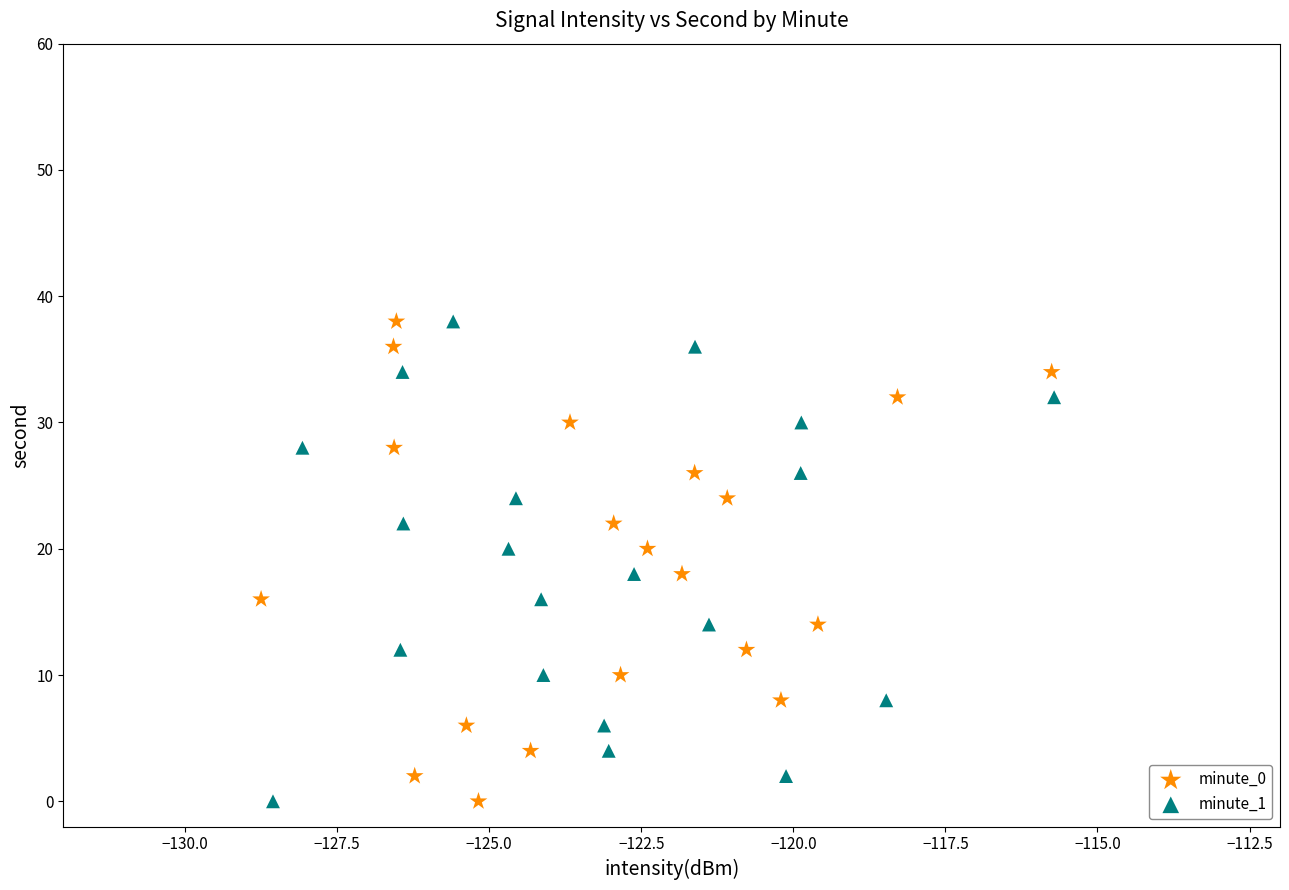

What are all the series names shown in the legend?

minute_0, minute_1